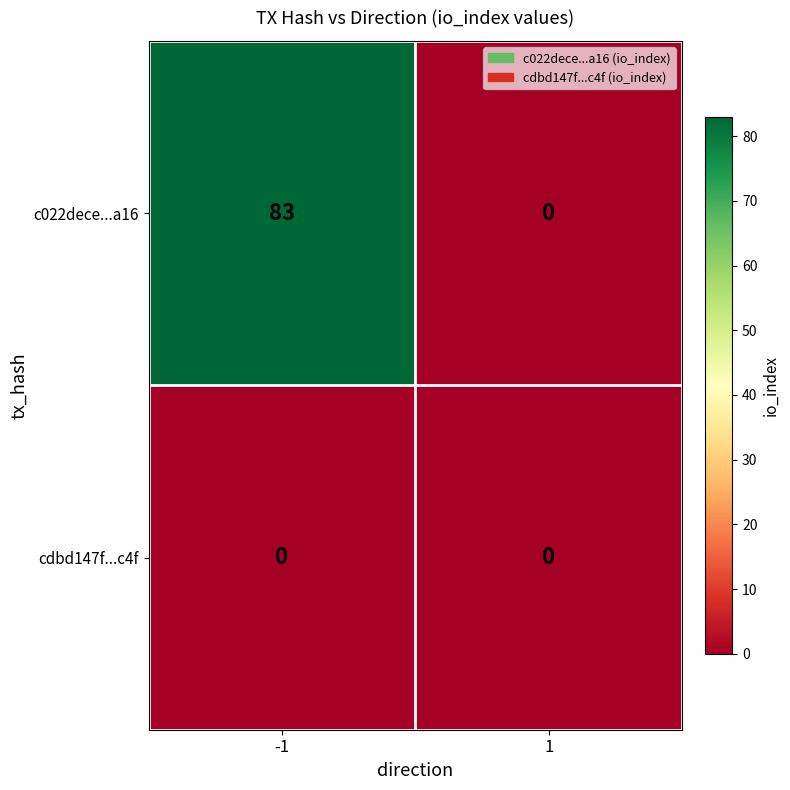

Reading right to left, extract all data points from this chart.

c022dece...a16: 1=0	-1=83
cdbd147f...c4f: 1=0	-1=0